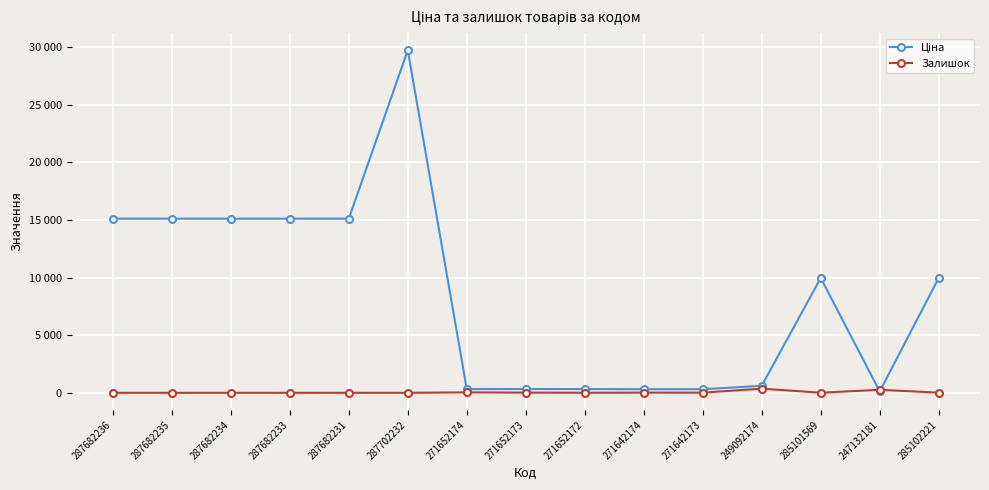

Which category has the lowest value in the Ціна series?

247132181